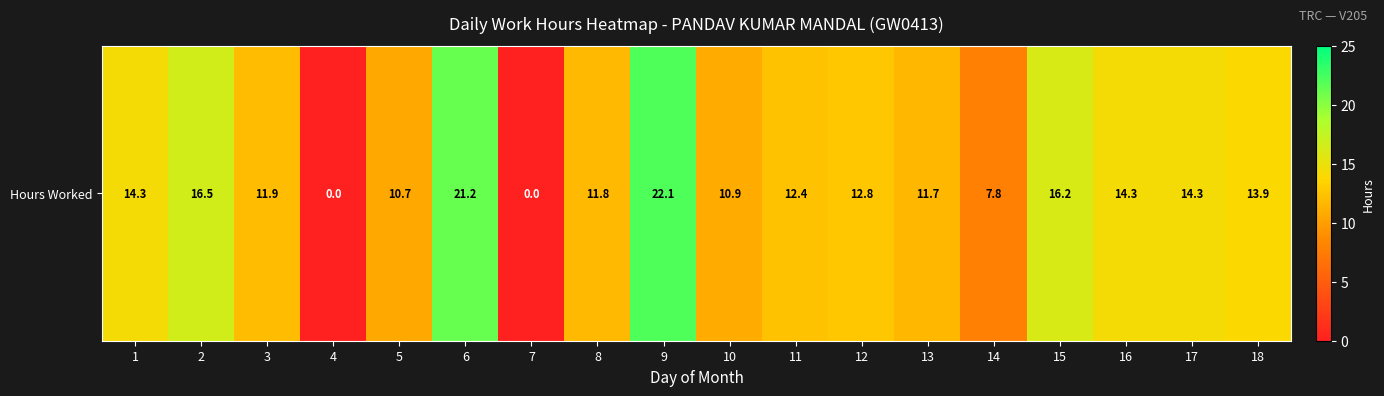

Is it true that the value at 17 is 14.3?

True